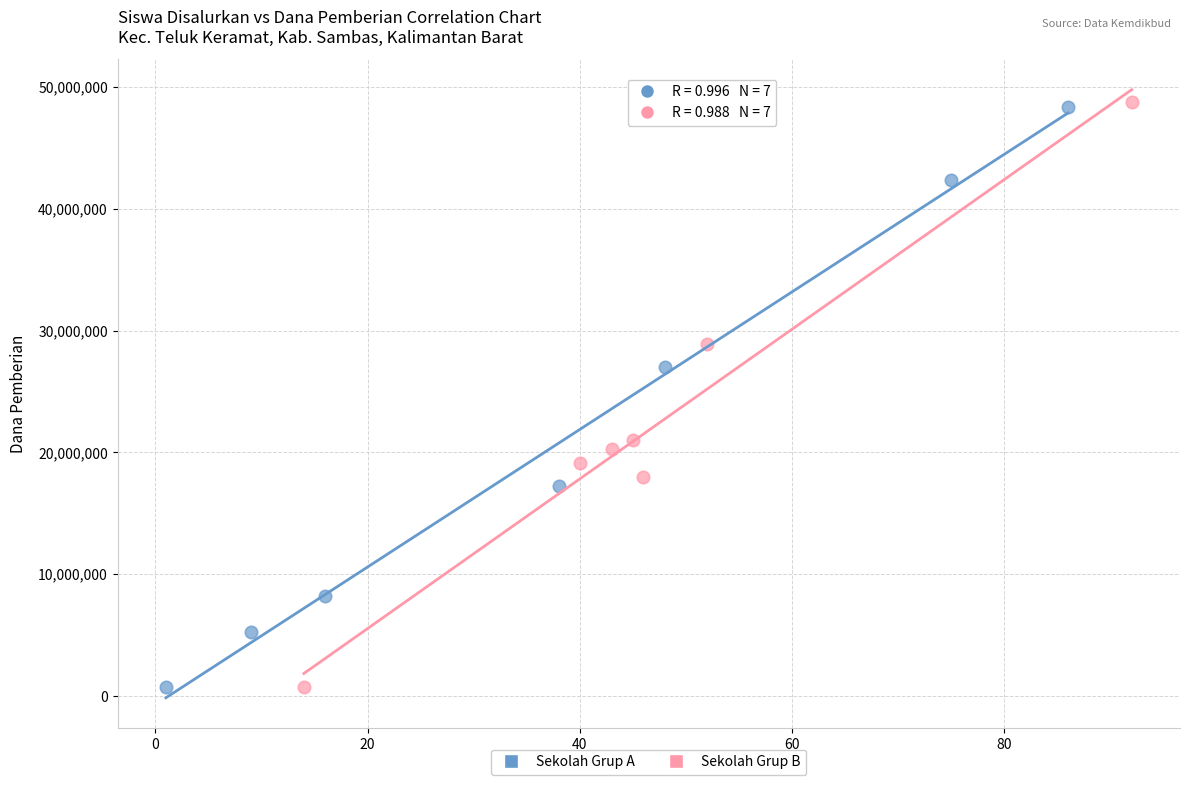

What are all the series names shown in the legend?

Sekolah Grup A, Sekolah Grup B